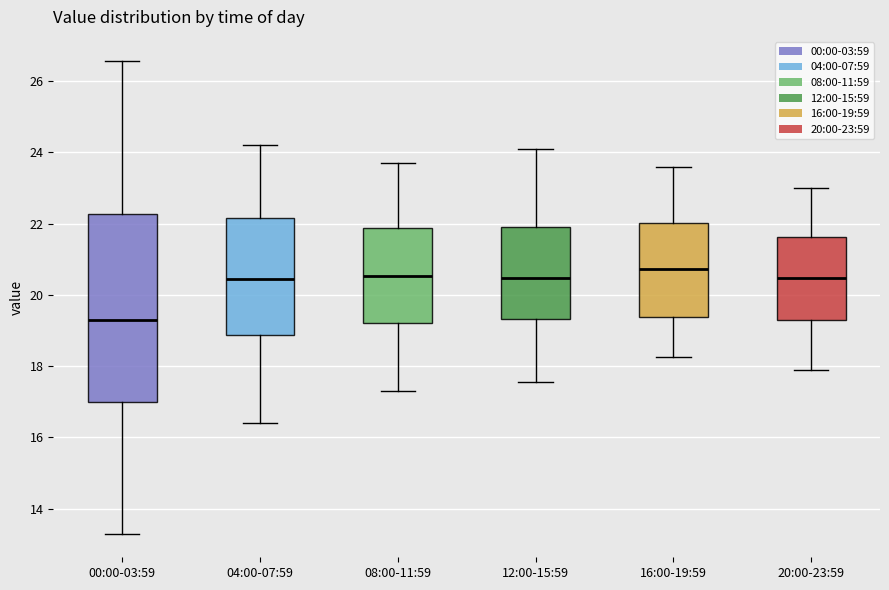

Which box is the tallest, from its lower edge to its upper edge?

00:00-03:59